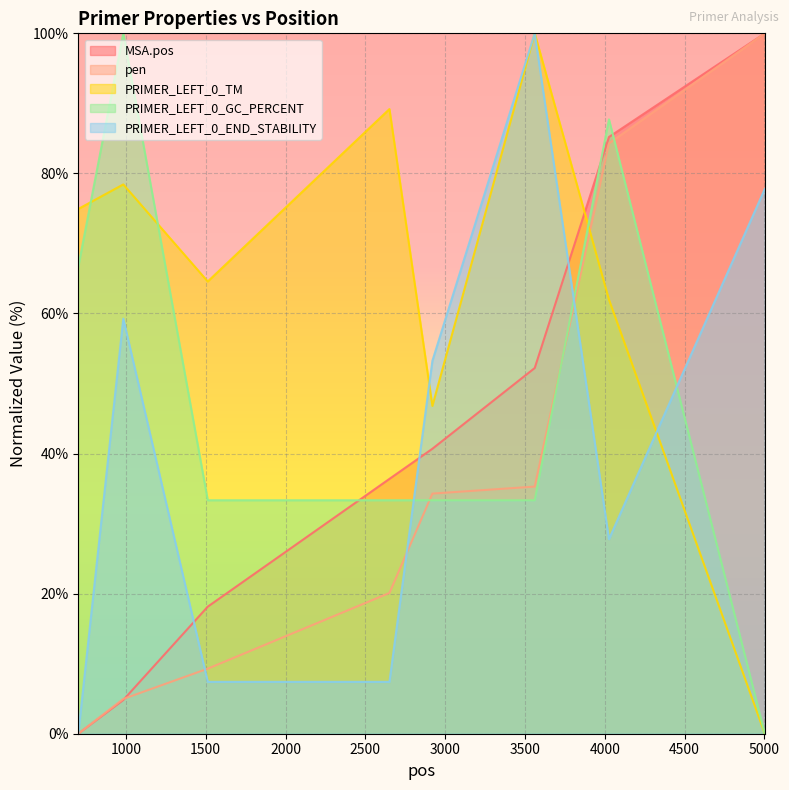

Is the value of PRIMER_LEFT_0_TM at 2651 greater than the value of PRIMER_LEFT_0_END_STABILITY at 5002?

Yes